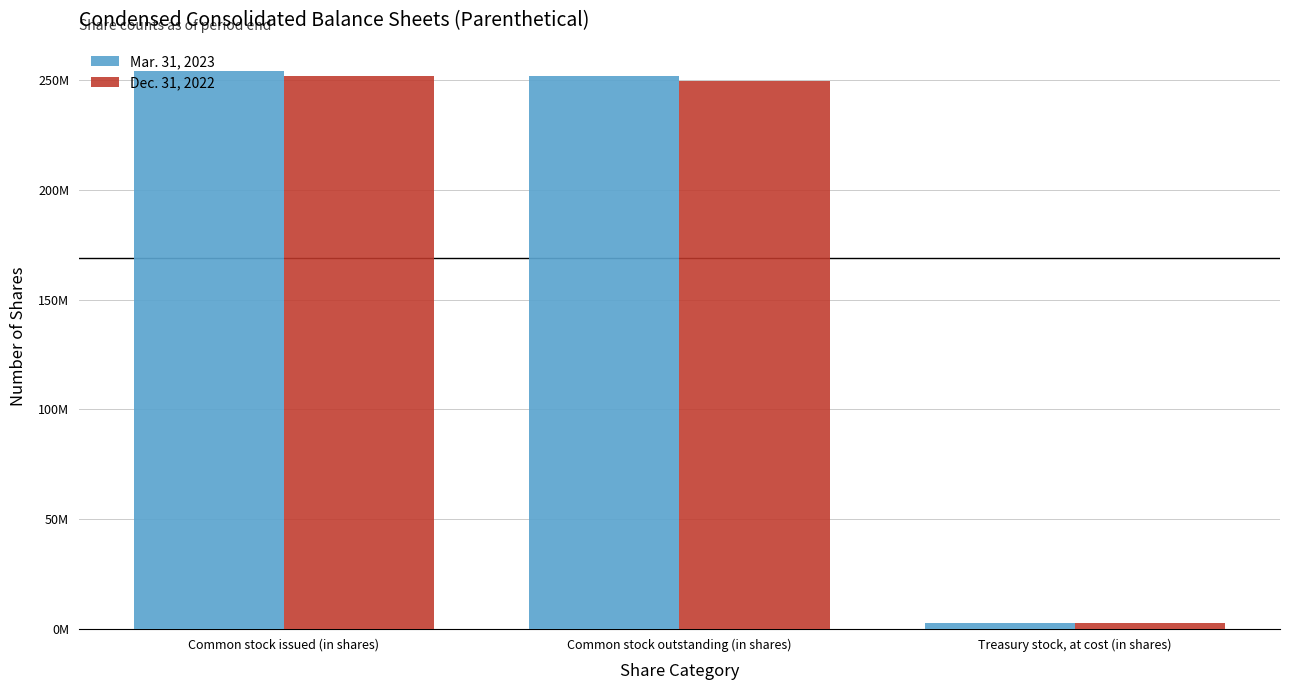

What is the spread (max minus min) of values at Common stock issued (in shares)?

2275129